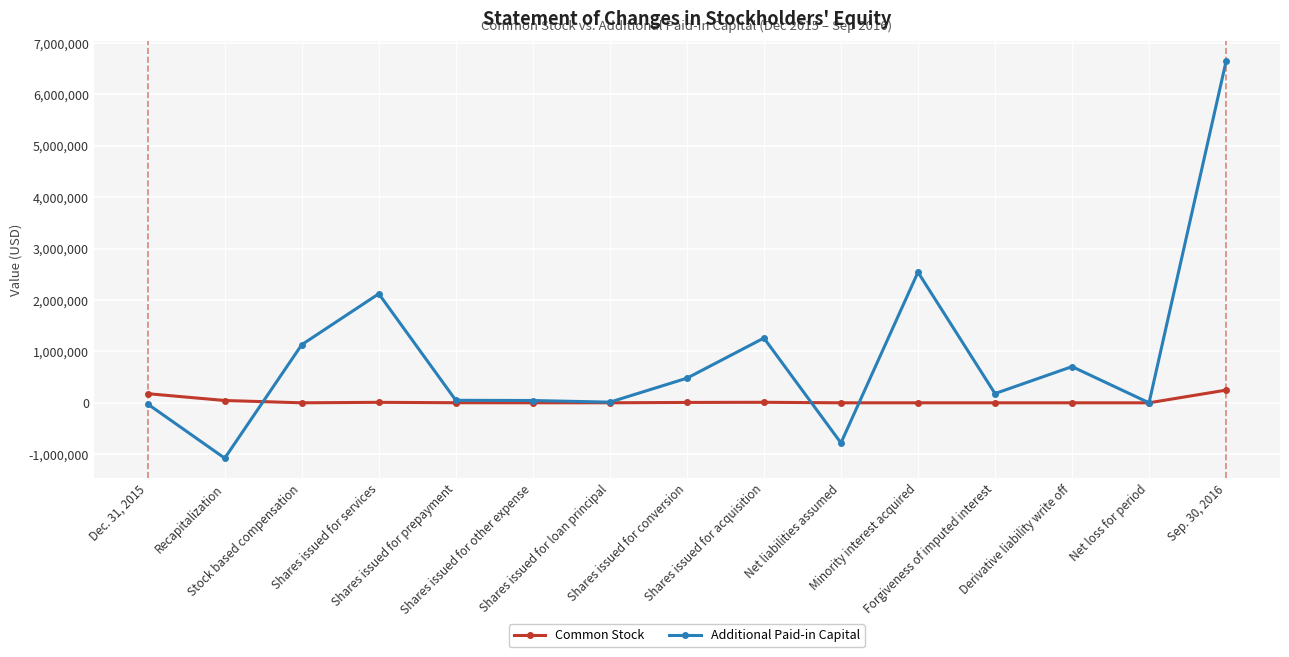

Between which two adjacent categories do Additional Paid-in Capital and Common Stock first intersect?

Recapitalization and Stock based compensation